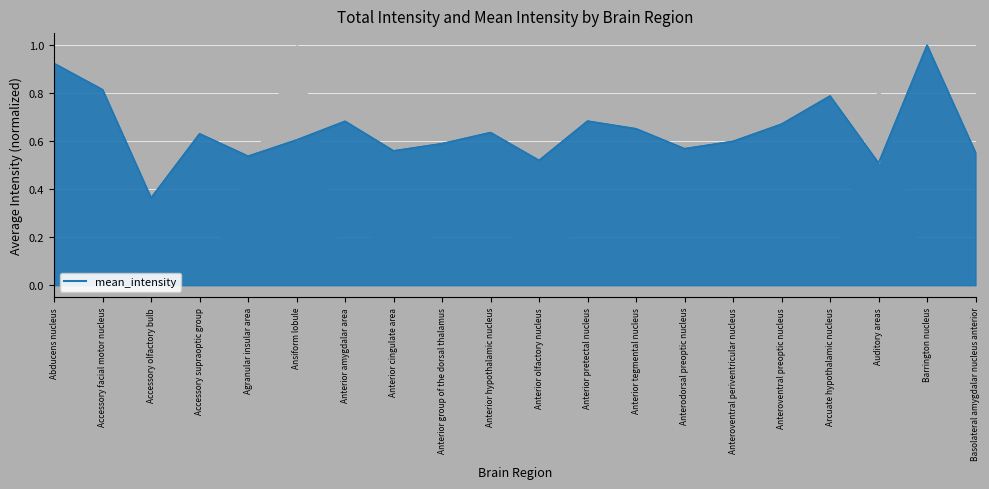

Count the values in the range 0 to 1.

20